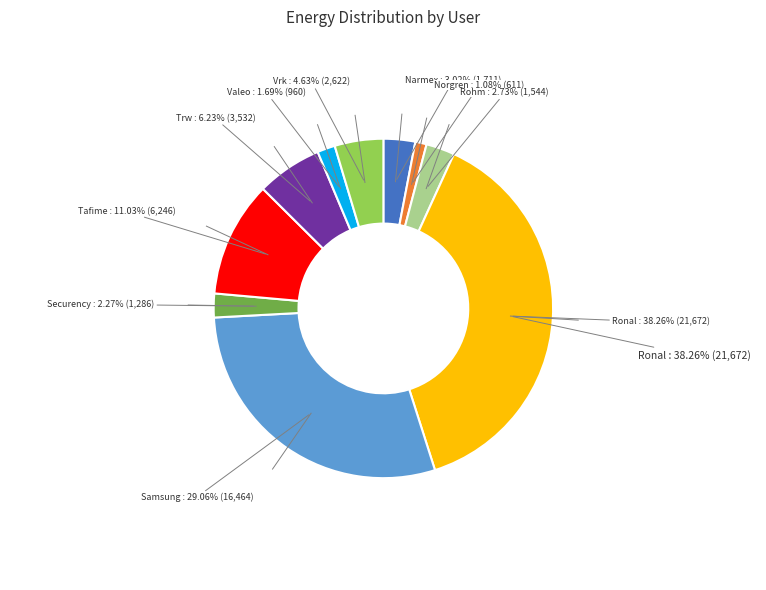

Combined, do Narmex and Securency account for over 50%?

No